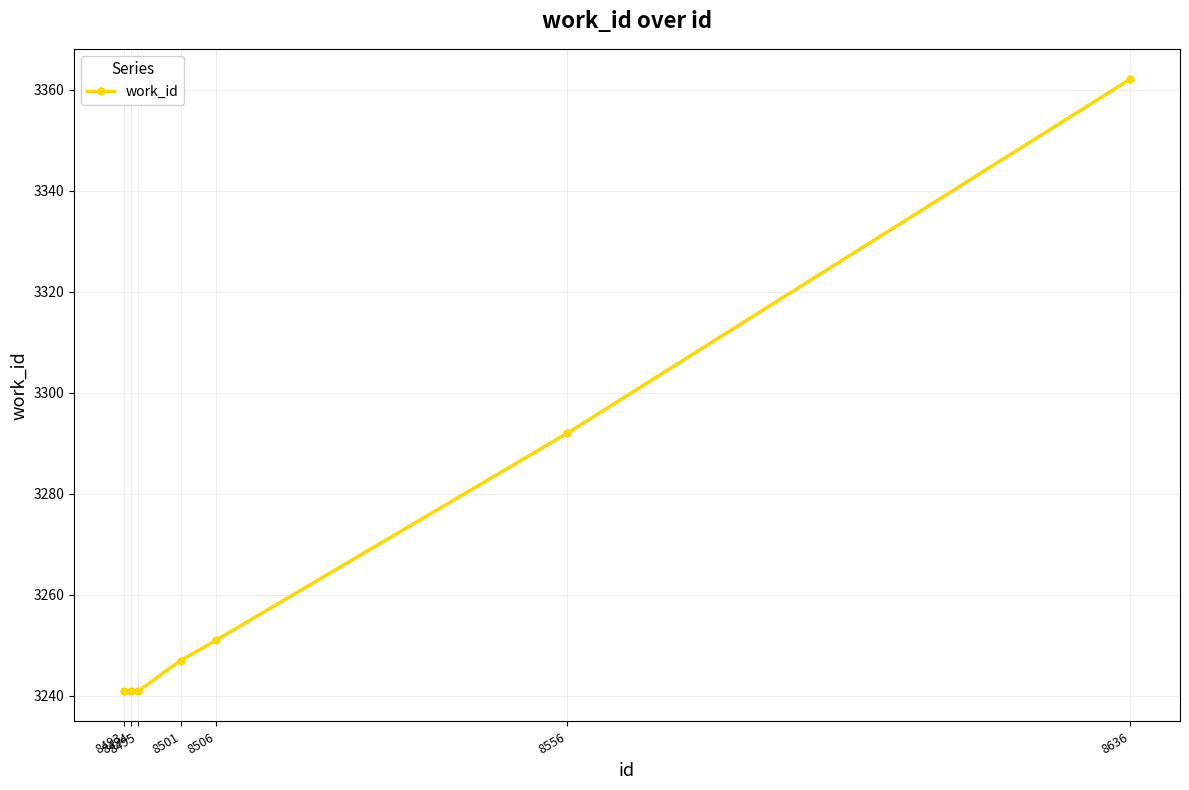

Reading left to right, transcribe all the data shown in this chart.

8493=3241	8494=3241	8495=3241	8501=3247	8506=3251	8556=3292	8636=3362